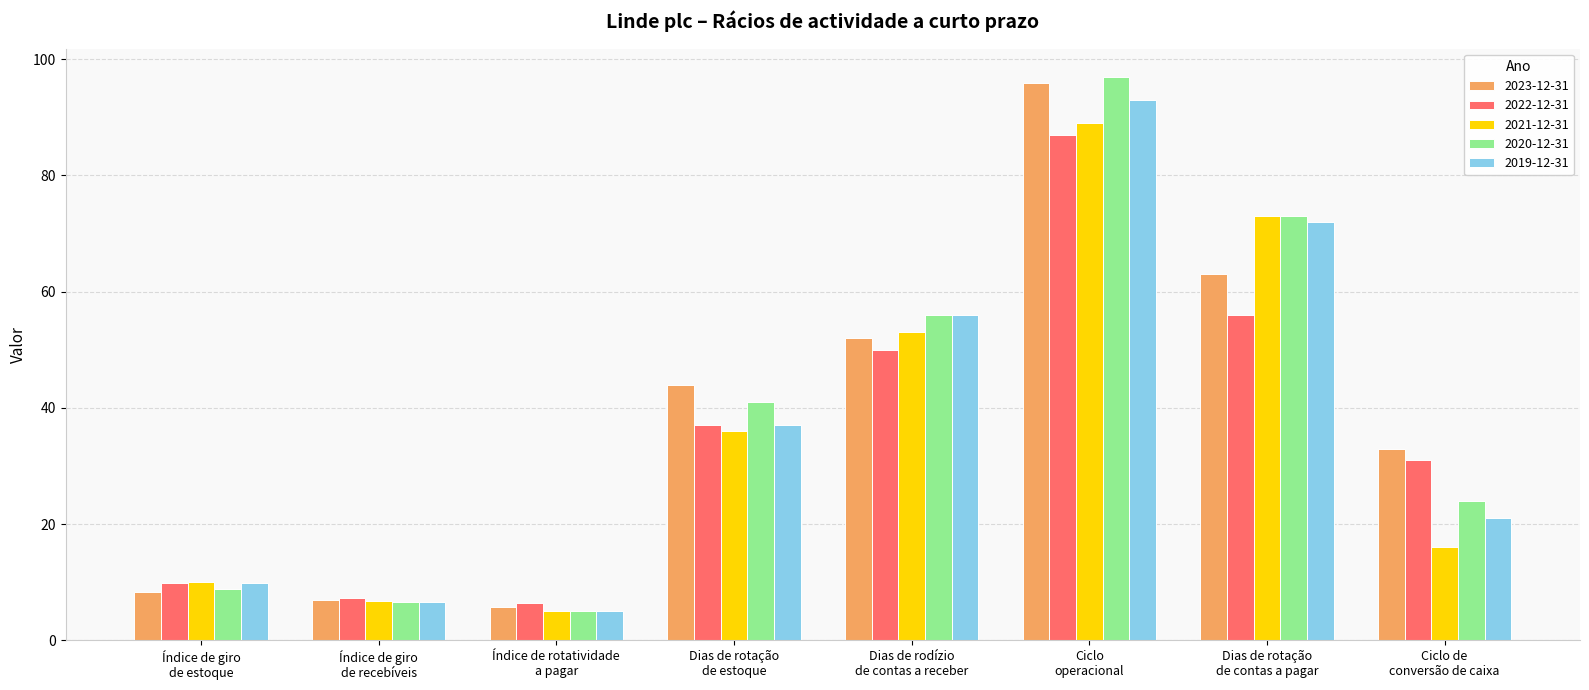

Reading right to left, extract all data points from this chart.

2023-12-31: 33.0	63.0	96.0	52.0	44.0	5.8	7.0	8.3
2022-12-31: 31.0	56.0	87.0	50.0	37.0	6.5	7.3	9.8
2021-12-31: 16.0	73.0	89.0	53.0	36.0	5.0	6.8	10.1
2020-12-31: 24.0	73.0	97.0	56.0	41.0	5.0	6.5	8.9
2019-12-31: 21.0	72.0	93.0	56.0	37.0	5.1	6.5	9.8